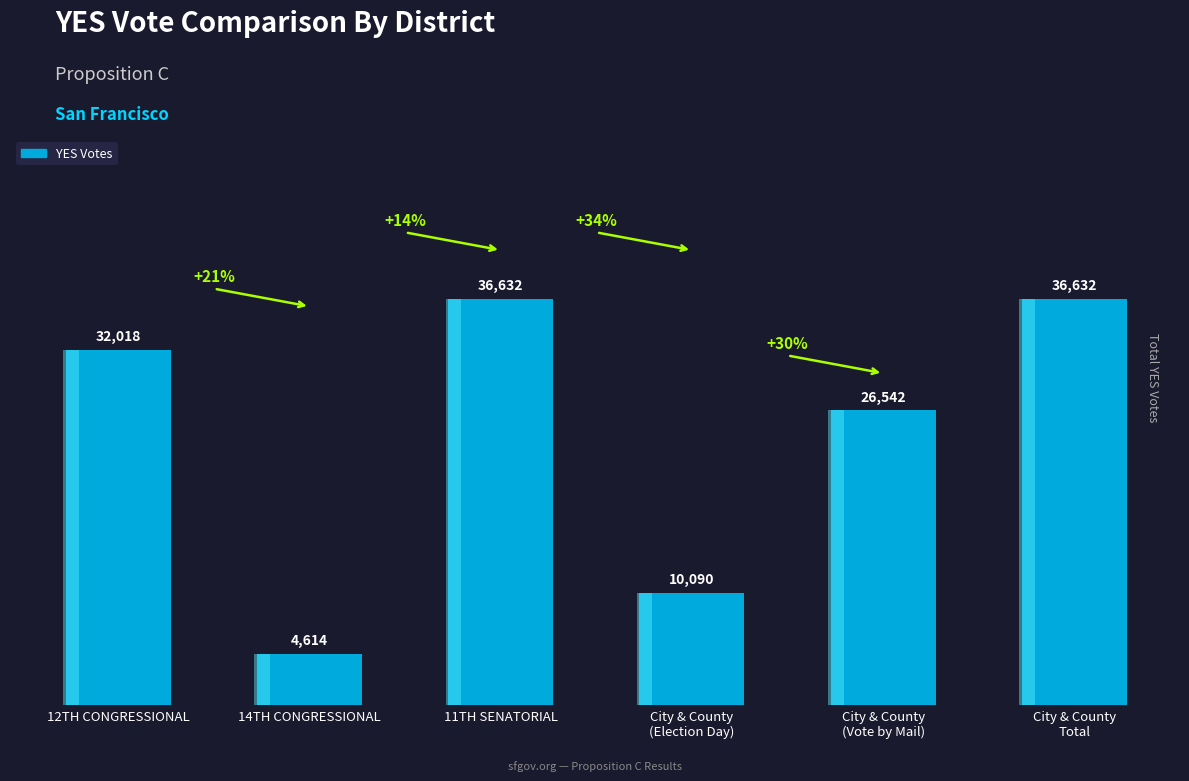

Which label corresponds to the largest value in the chart?

11TH SENATORIAL